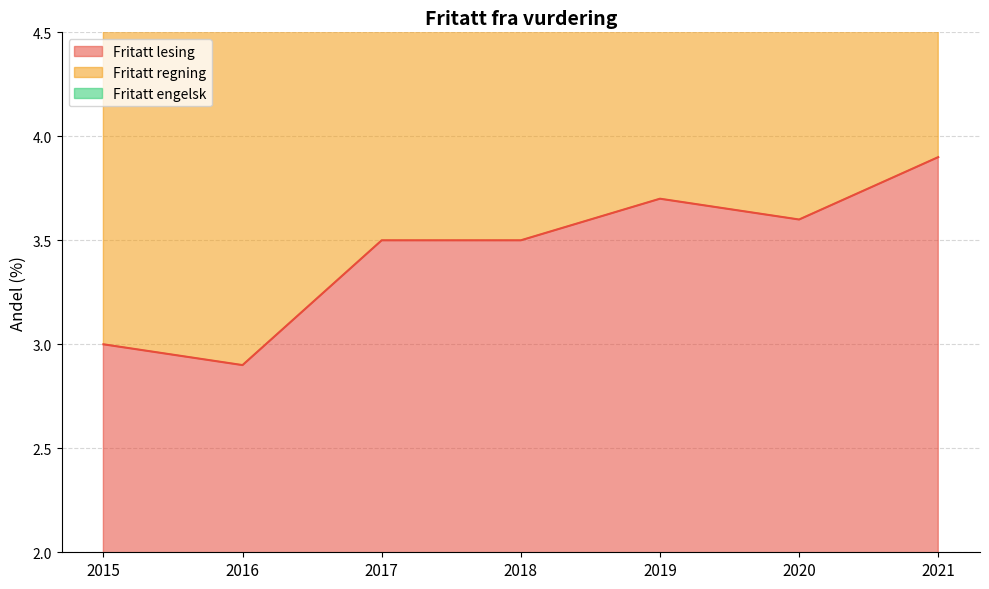

At which category does Fritatt regning reach its first local valley?

2020